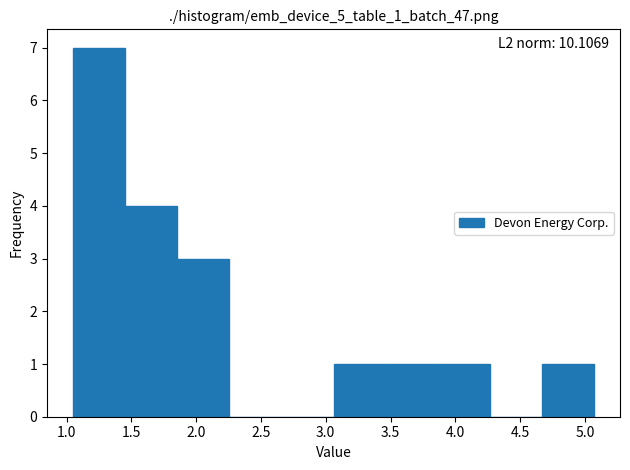

Over which range of the x-axis is the bar tallest?

1.05 to 1.45